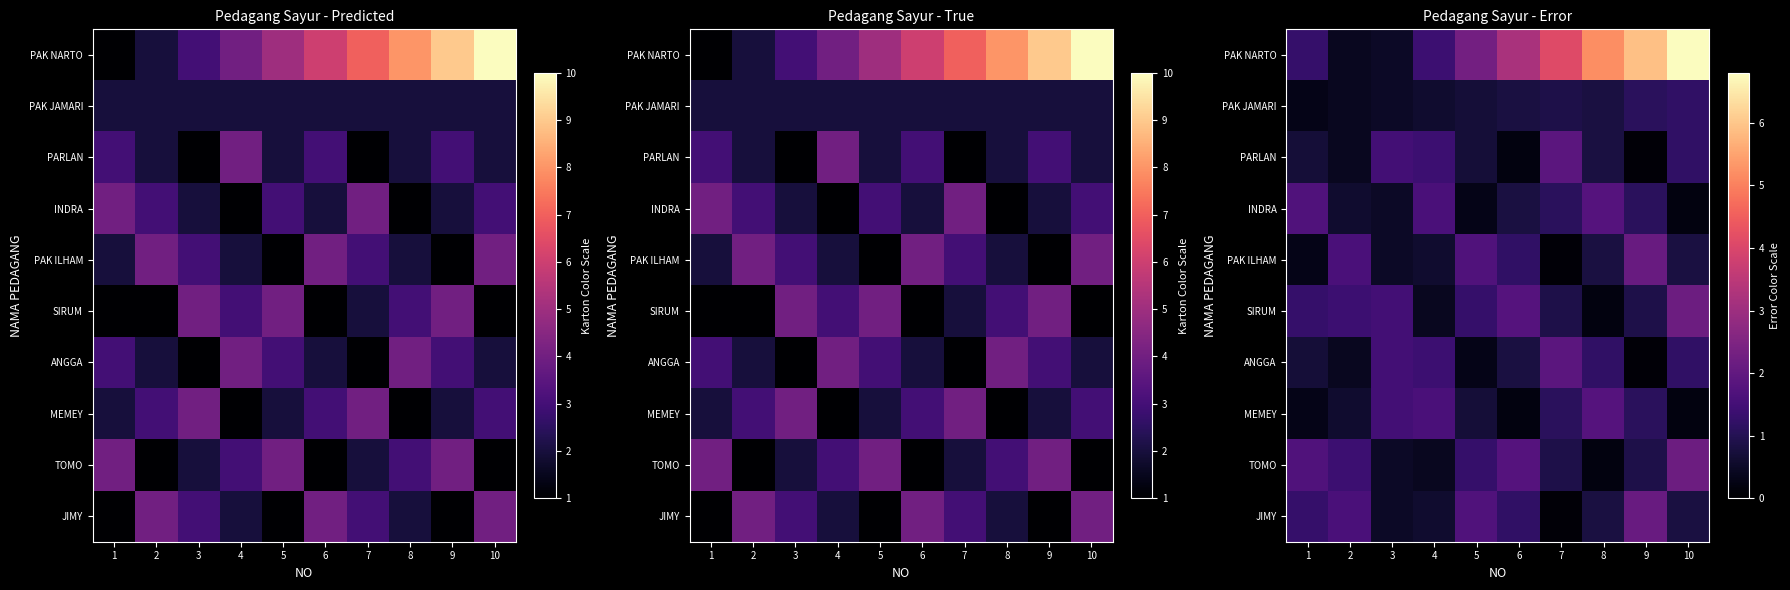

Which label corresponds to the largest value in the chart?

10